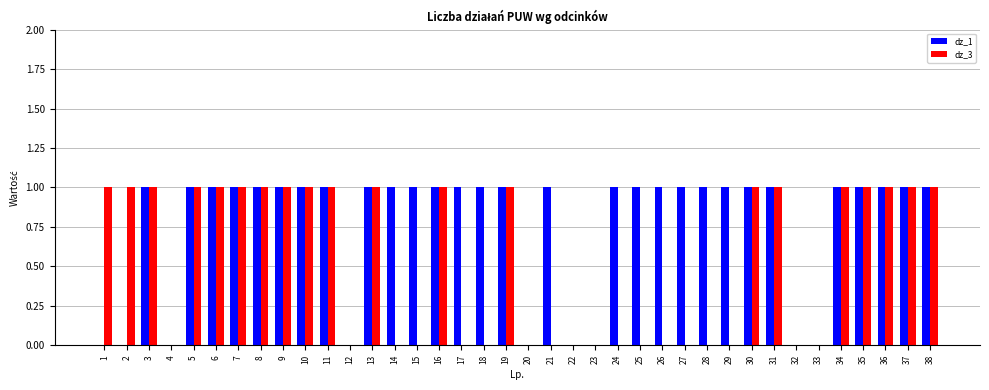

Reading right to left, transcribe all the data shown in this chart.

dz_1: 38=1	37=1	36=1	35=1	34=1	33=0	32=0	31=1	30=1	29=1	28=1	27=1	26=1	25=1	24=1	23=0	22=0	21=1	20=0	19=1	18=1	17=1	16=1	15=1	14=1	13=1	12=0	11=1	10=1	9=1	8=1	7=1	6=1	5=1	4=0	3=1	2=0	1=0
dz_3: 38=1	37=1	36=1	35=1	34=1	33=0	32=0	31=1	30=1	29=0	28=0	27=0	26=0	25=0	24=0	23=0	22=0	21=0	20=0	19=1	18=0	17=0	16=1	15=0	14=0	13=1	12=0	11=1	10=1	9=1	8=1	7=1	6=1	5=1	4=0	3=1	2=1	1=1